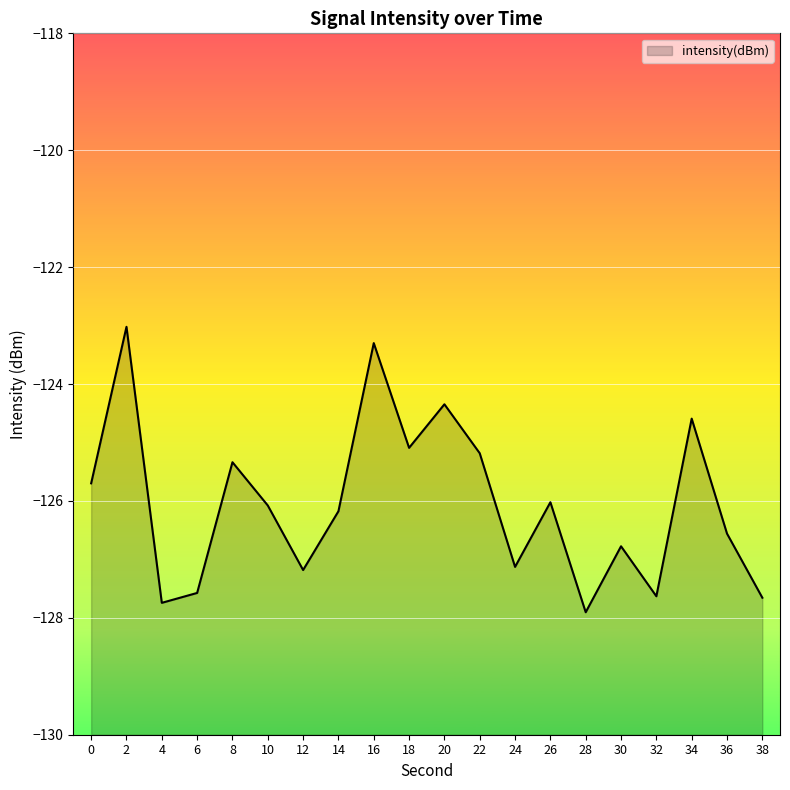

What is the average value?

-126.1